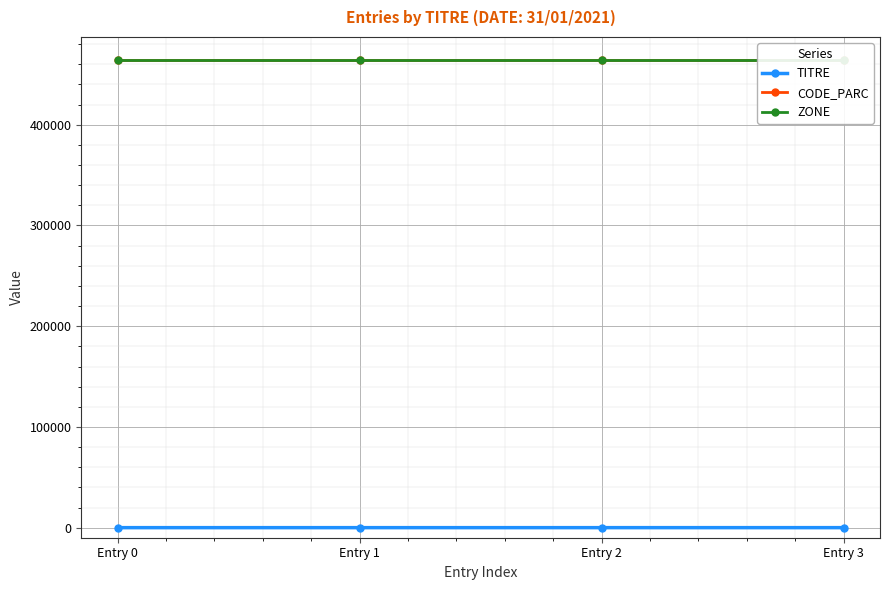

Rank the categories by CODE_PARC value from highest to lowest.

Entry 0, Entry 1, Entry 2, Entry 3